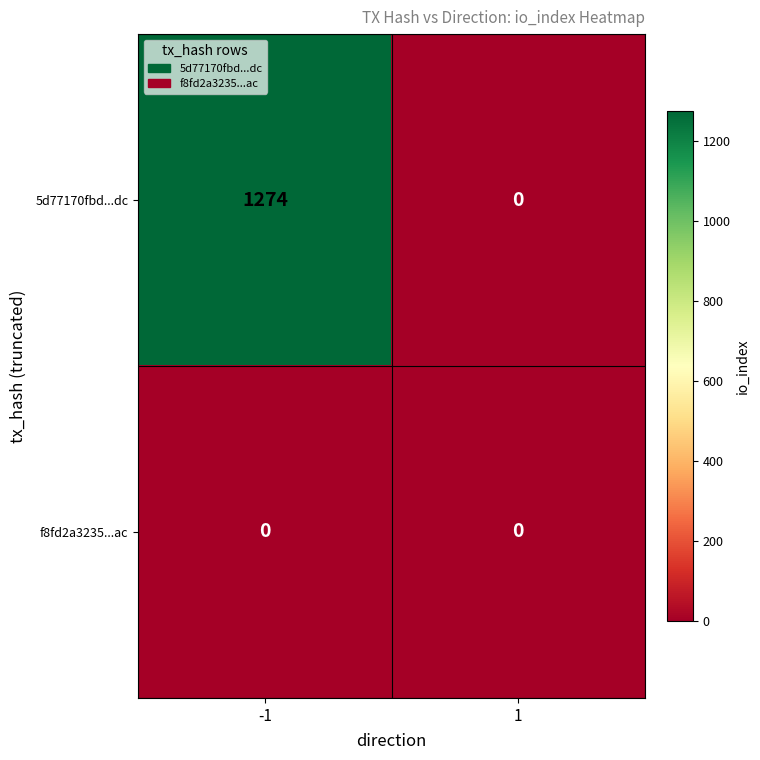

Reading left to right, what are all the values shown in this chart?

5d77170fbd...dc: 1274	0
f8fd2a3235...ac: 0	0